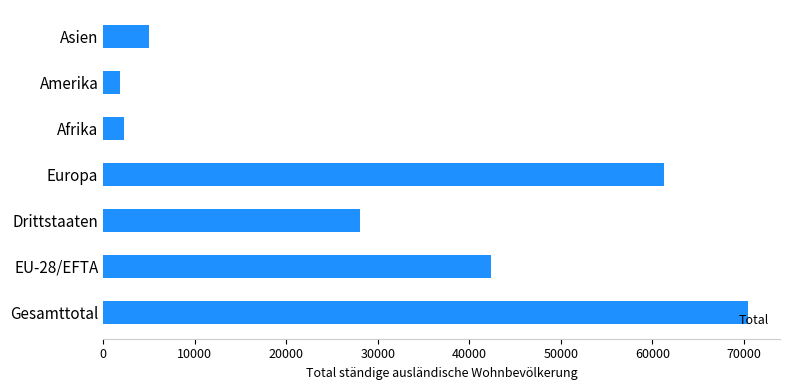

The chart shows a value of 2244 at Afrika. True or false?

True